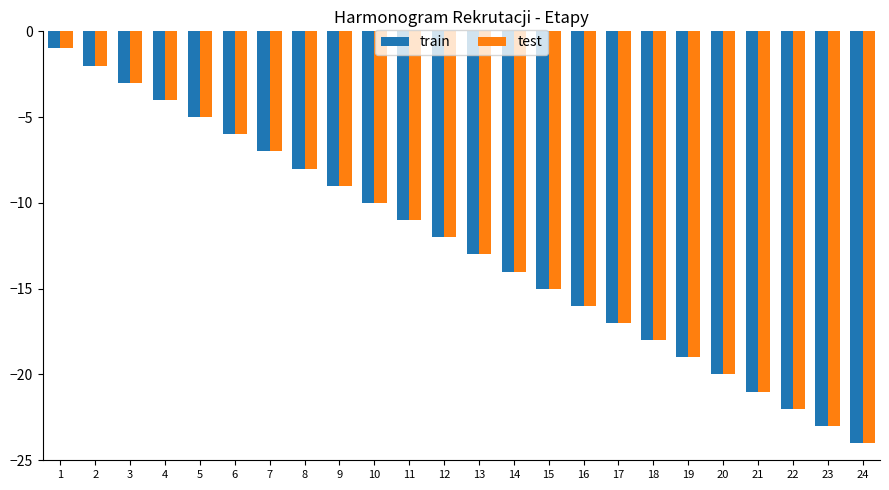

List the labels in order of test value, smallest first.

24, 23, 22, 21, 20, 19, 18, 17, 16, 15, 14, 13, 12, 11, 10, 9, 8, 7, 6, 5, 4, 3, 2, 1